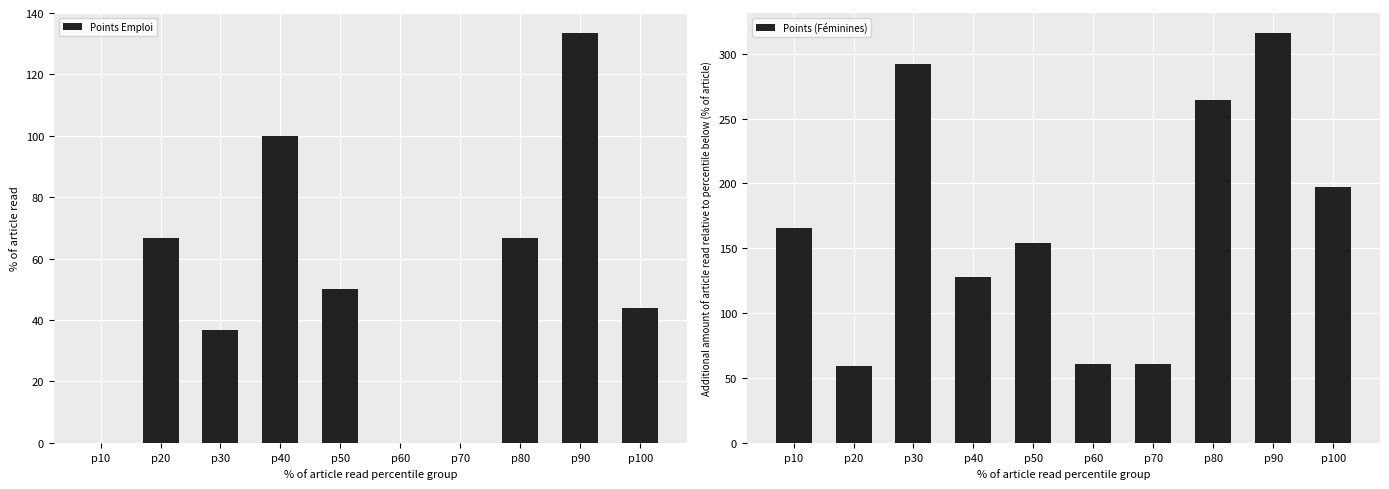

Reading right to left, list all the values displayed in this chart.

Points Emploi: p100=43.8	p90=133.3	p80=66.7	p70=0.0	p60=0.0	p50=50.0	p40=100.0	p30=36.7	p20=66.7	p10=0.0
Points (Féminines): p100=197.2	p90=315.6	p80=264.6	p70=60.8	p60=60.4	p50=154.0	p40=127.5	p30=291.9	p20=59.6	p10=165.5